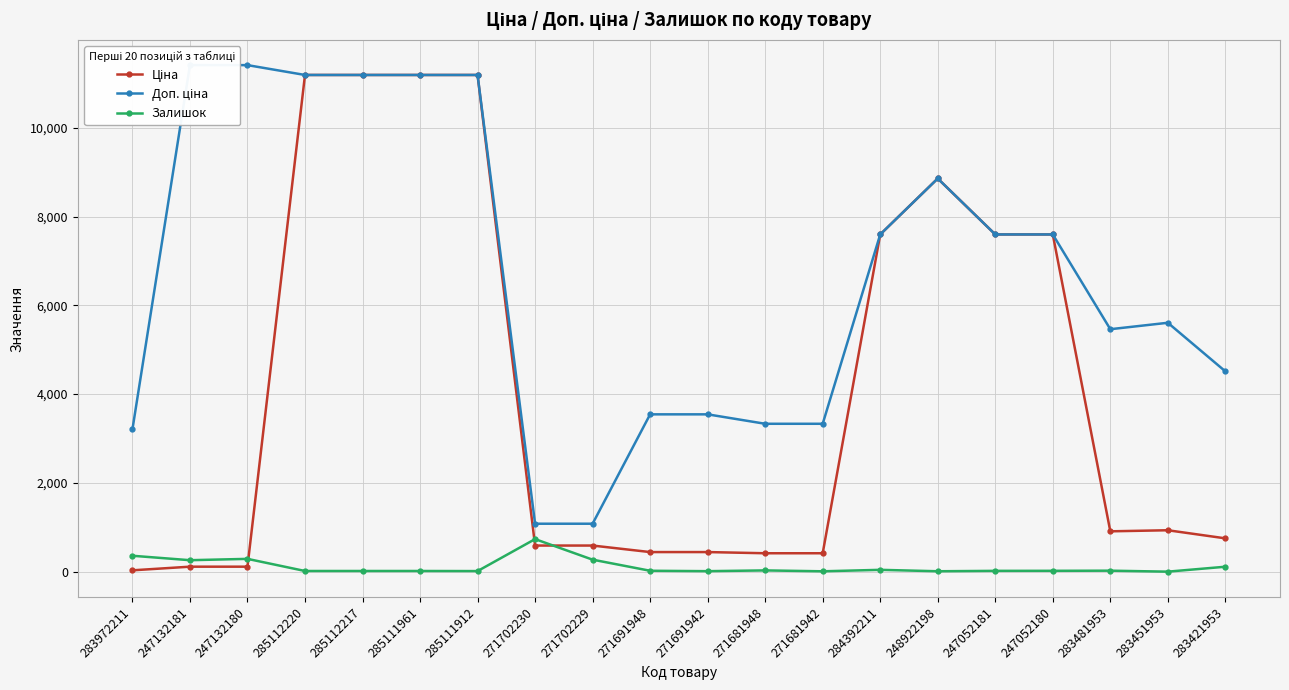

What is the label of the 15th point from the left?

248922198